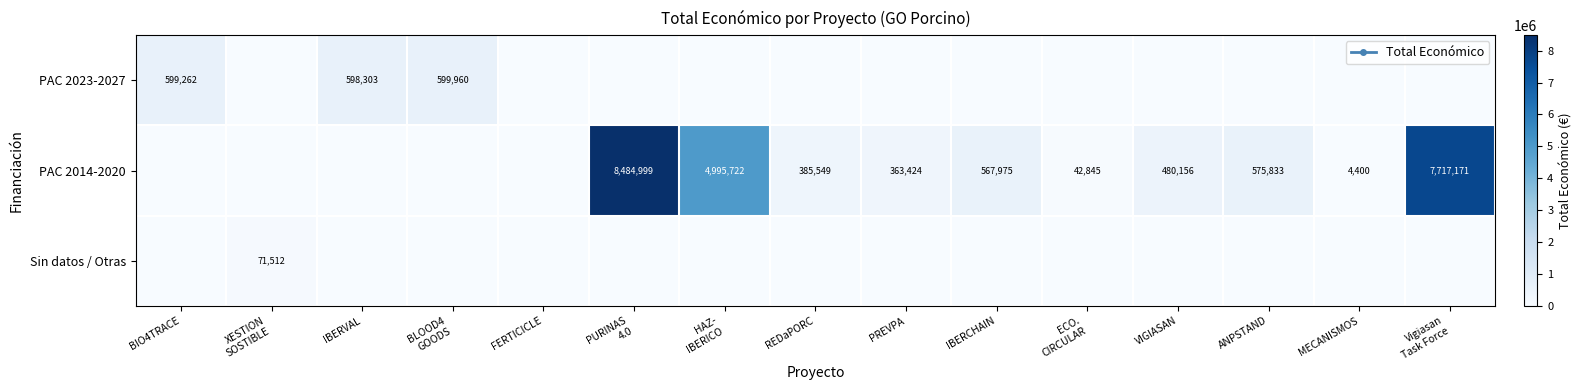

List the series in order of their peak value, highest first.

PAC 2014-2020, PAC 2023-2027, Sin datos / Otras